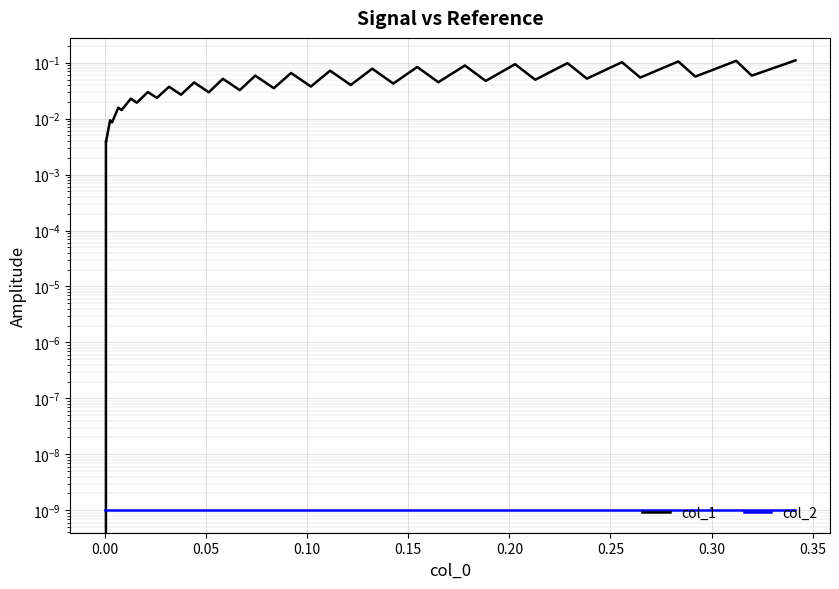

How many intersections are there between col_2 and col_1?

1